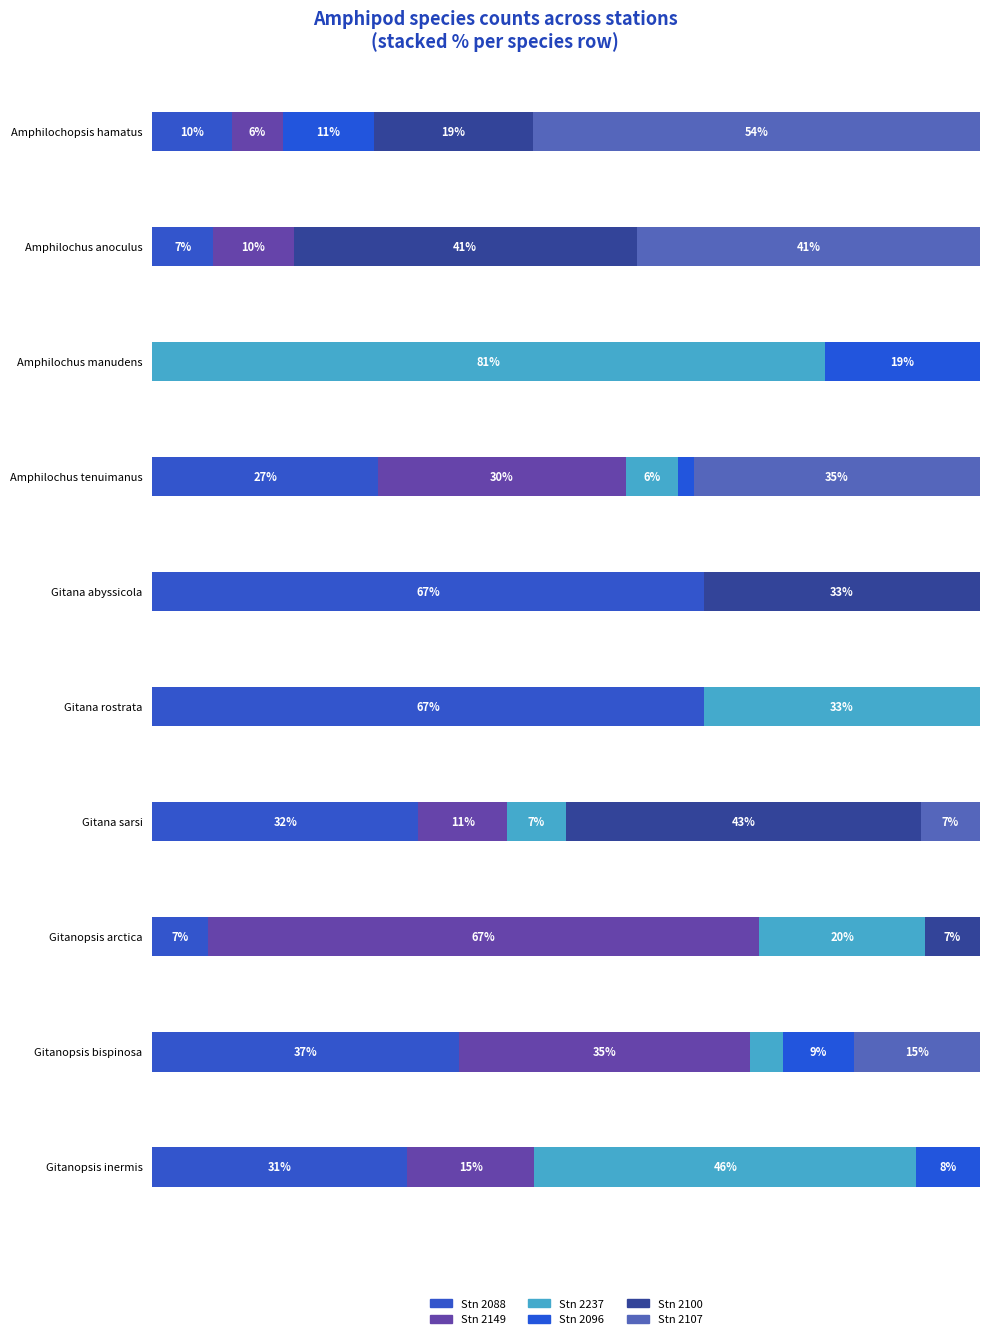

What is the label of the 5th bar from the right?

Gitana rostrata